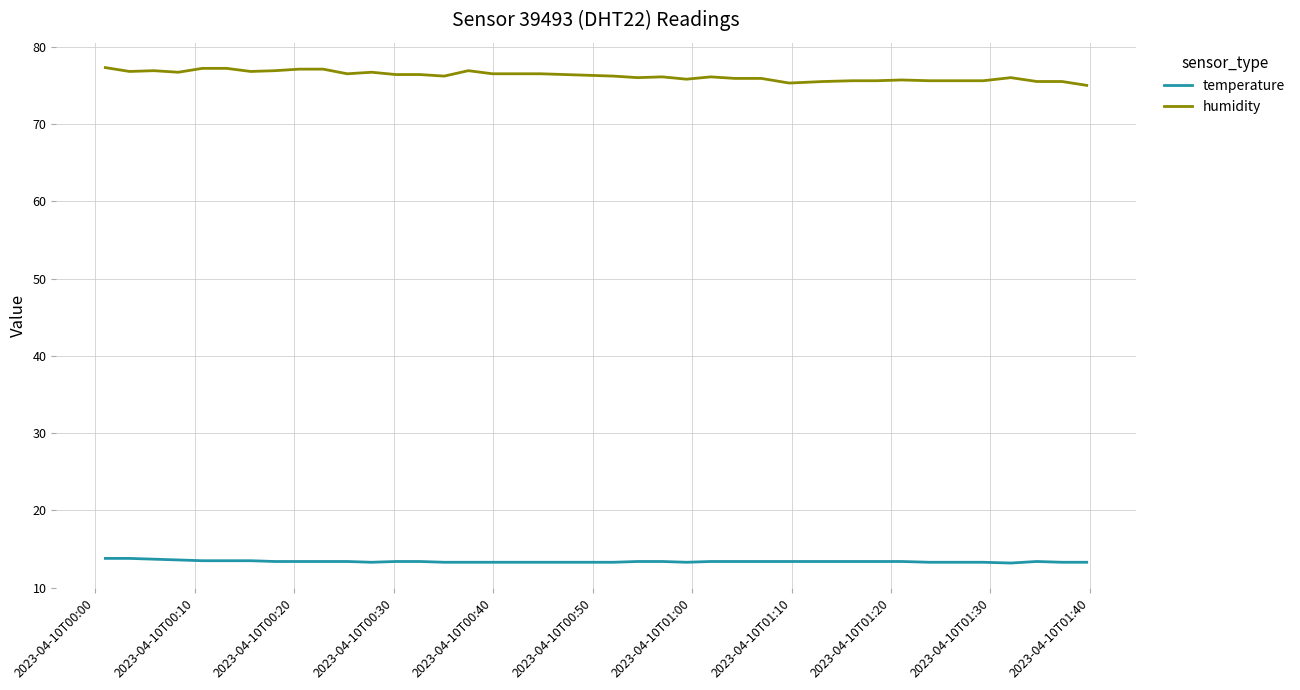

Which series has the widest spread of values?

humidity